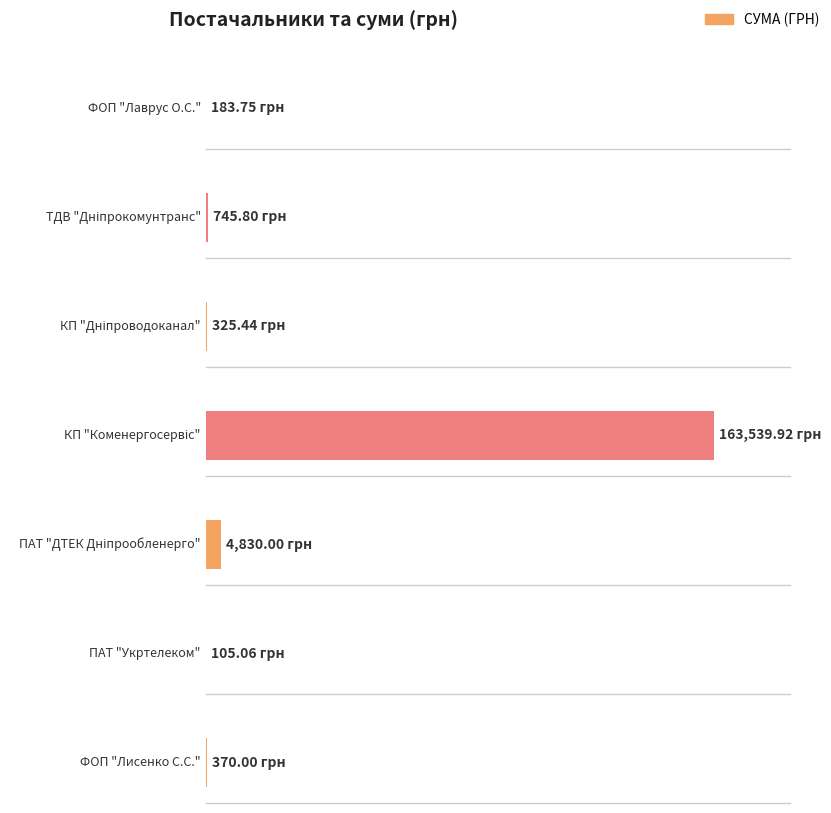

How many bars are there in total?

7